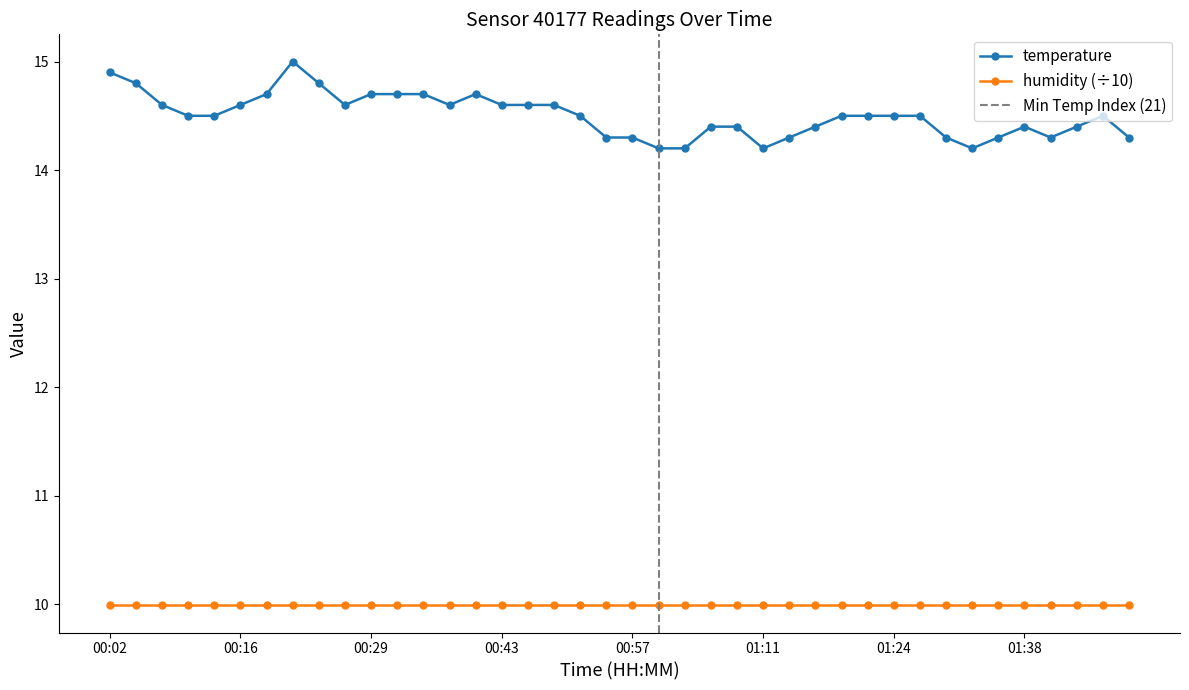

True or false: there are more than 1 points higher than both neighbors.

True